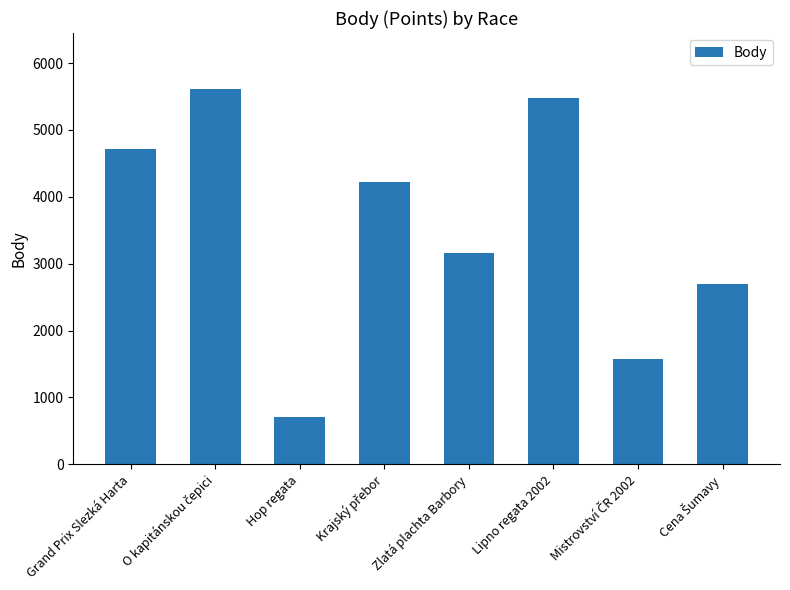

What is the difference between the second highest and minimum values?

4780